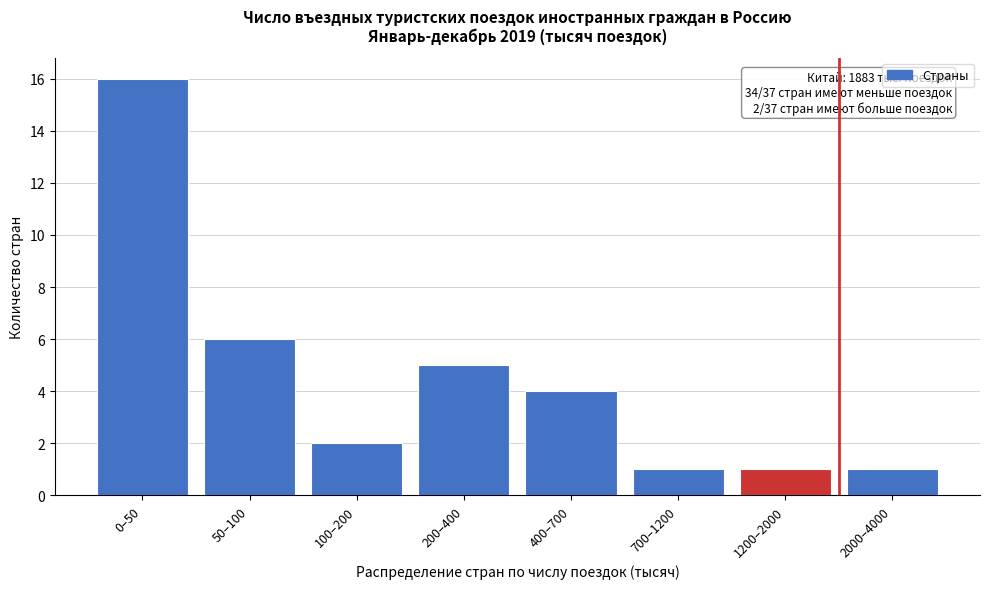

Reading left to right, transcribe all the data shown in this chart.

0–50=16	50–100=6	100–200=2	200–400=5	400–700=4	700–1200=1	1200–2000=1	2000–4000=1